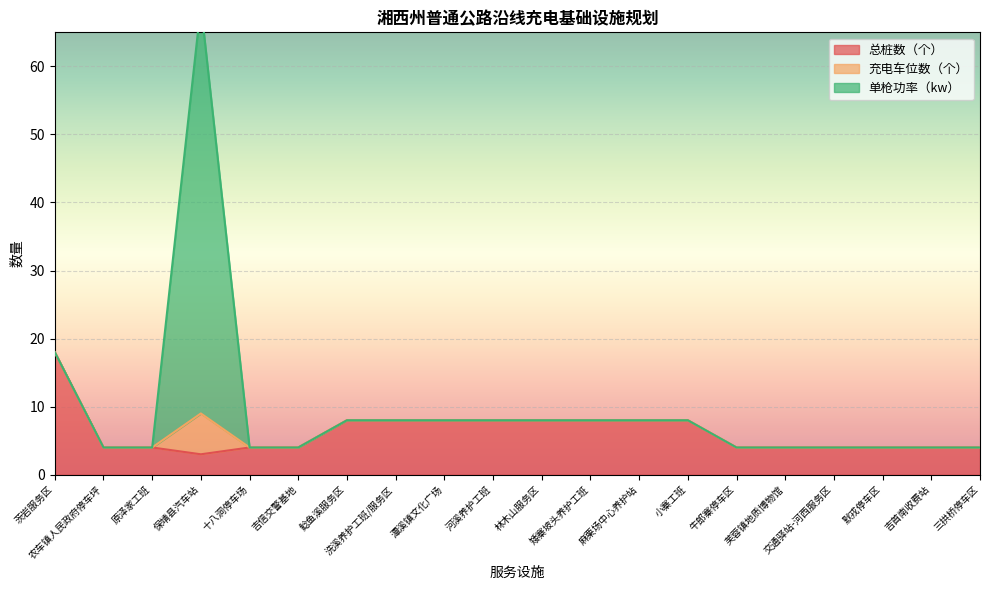

At which category does 充电车位数（个） reach its first local peak?

保靖县汽车站